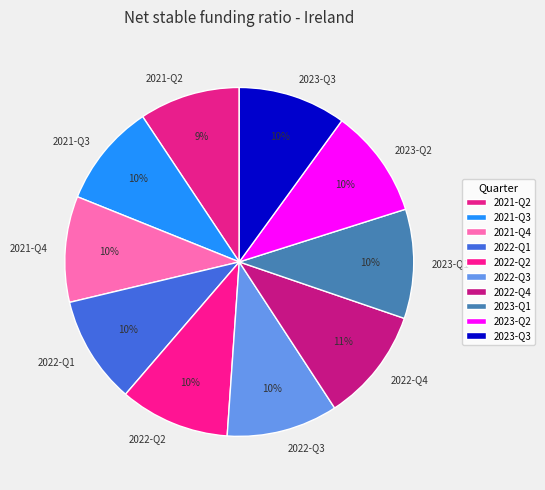

Is it true that 2021-Q4 is 10% of the pie?

True